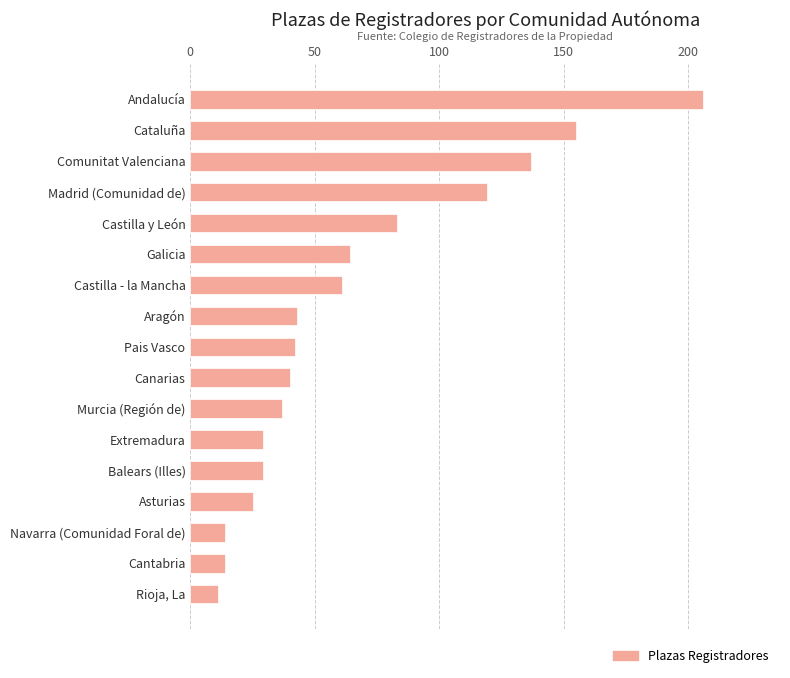

What is the sum of all values?

1109